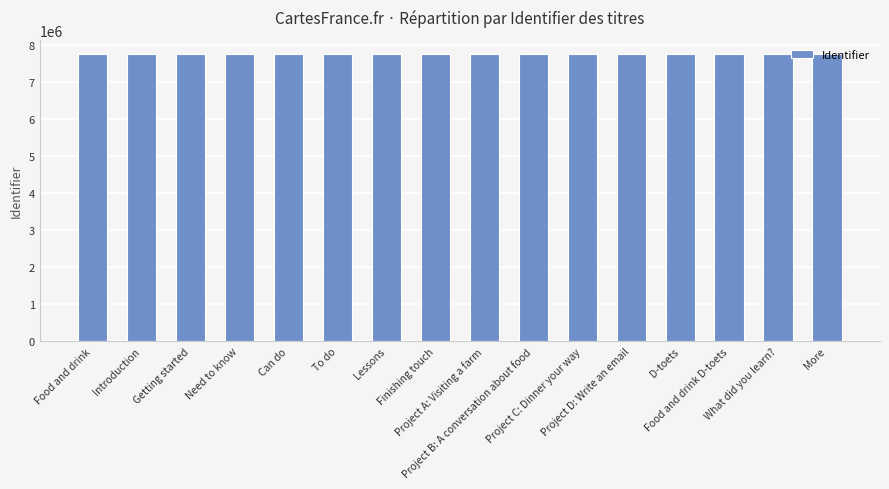

What is the value of the 8th bar from the left?

7763072